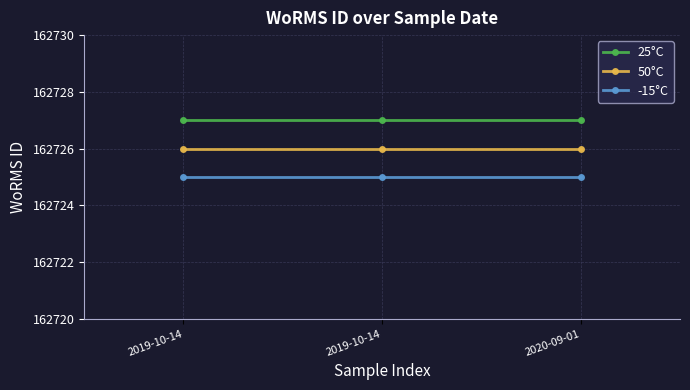

What value does the 50°C series have at 2019-10-14?

162726